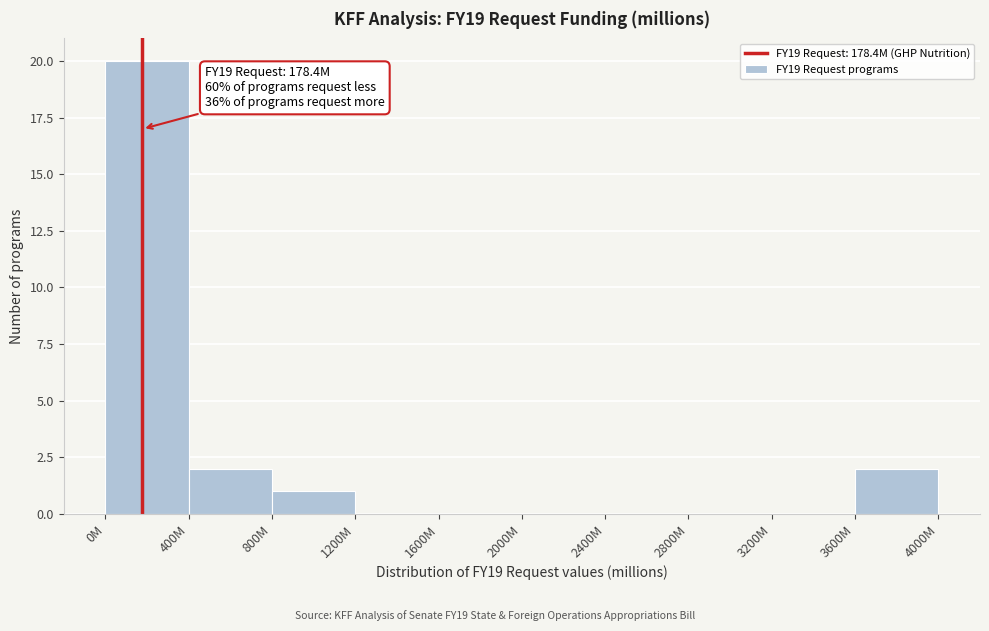

Reading left to right, transcribe all the data shown in this chart.

0M=20	400M=2	800M=1	1200M=0	1600M=0	2000M=0	2400M=0	2800M=0	3200M=0	3600M=2